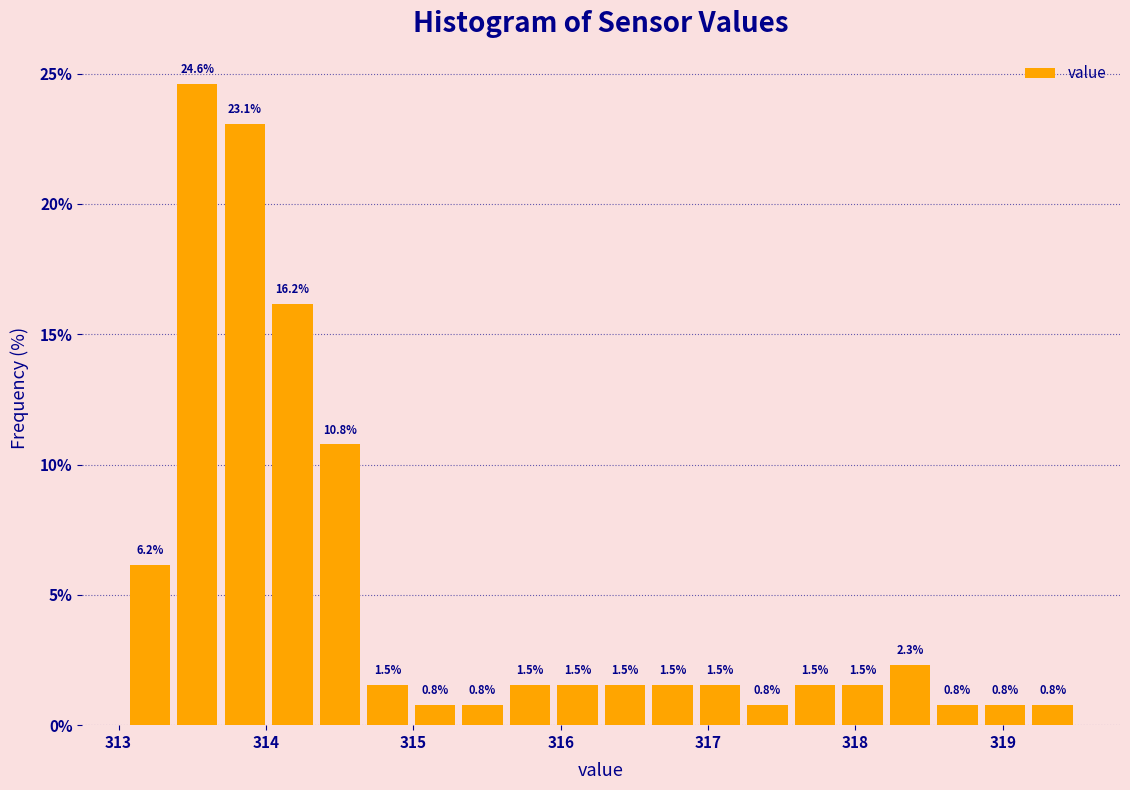

Read against the x-axis, roughly where is the centre of the tallest bar?

313.5